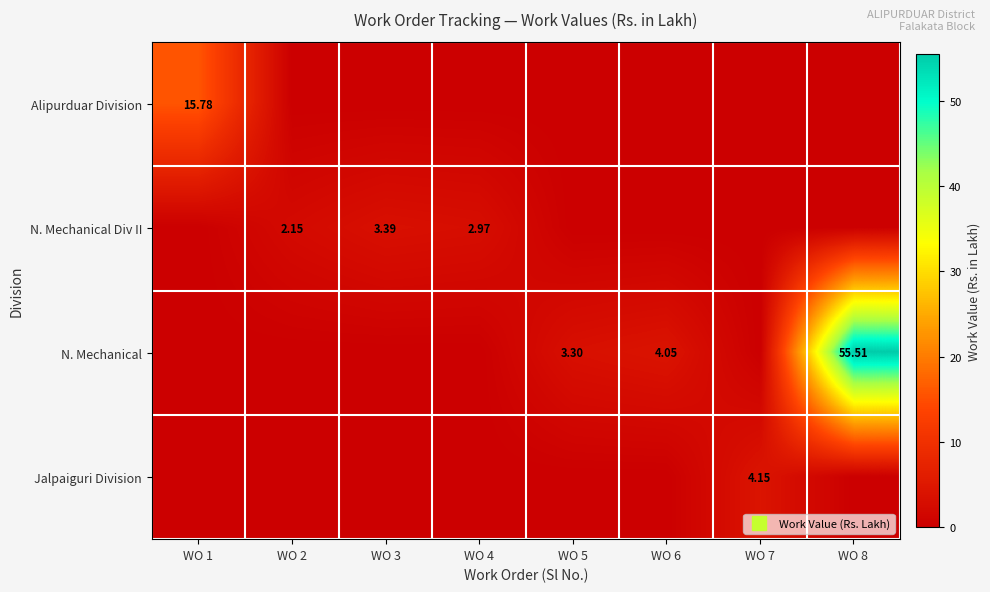

How many values in the Jalpaiguri Division series exceed 0?

1